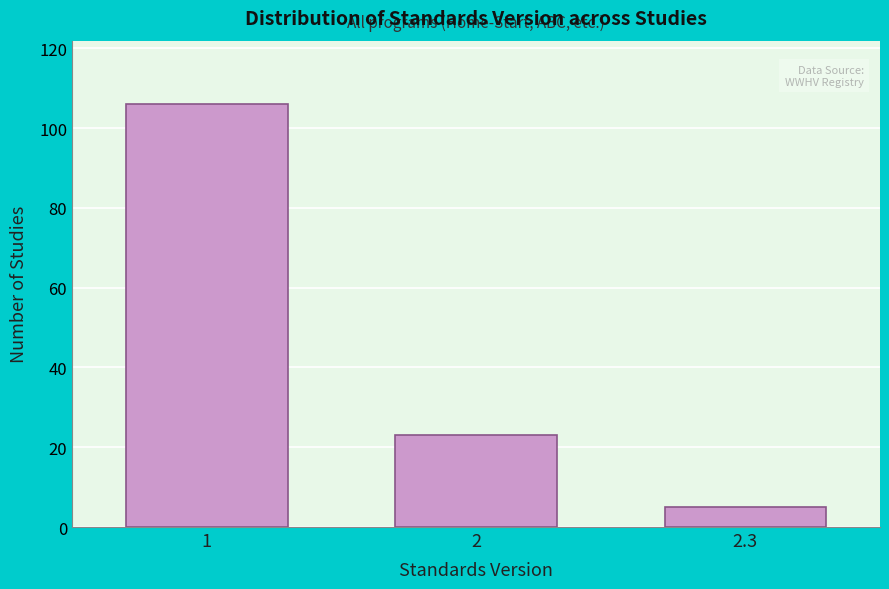

Reading left to right, what are all the values shown in this chart?

1=106	2=23	2.3=5